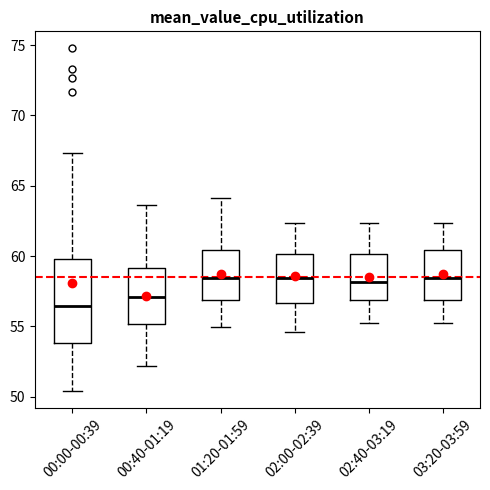

Where is the upper edge of the box for 00:00-00:39 on the y-axis? The values are not printed on the chart, so give them approximately, as read against the axis.

60.0